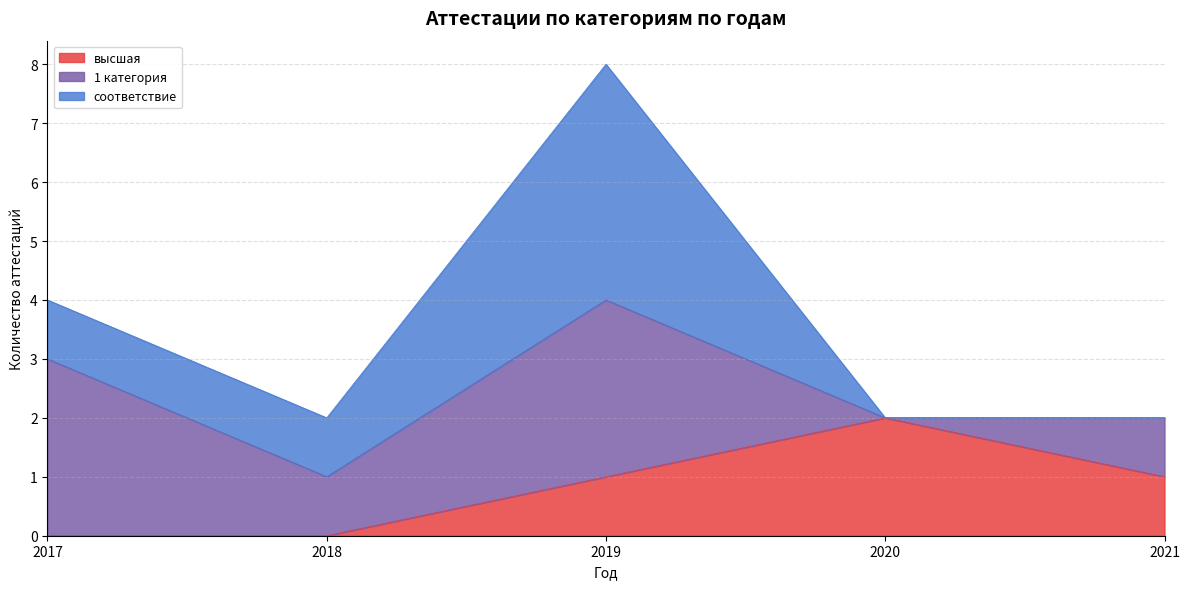

Where does the соответствие series first go above 1?

2019